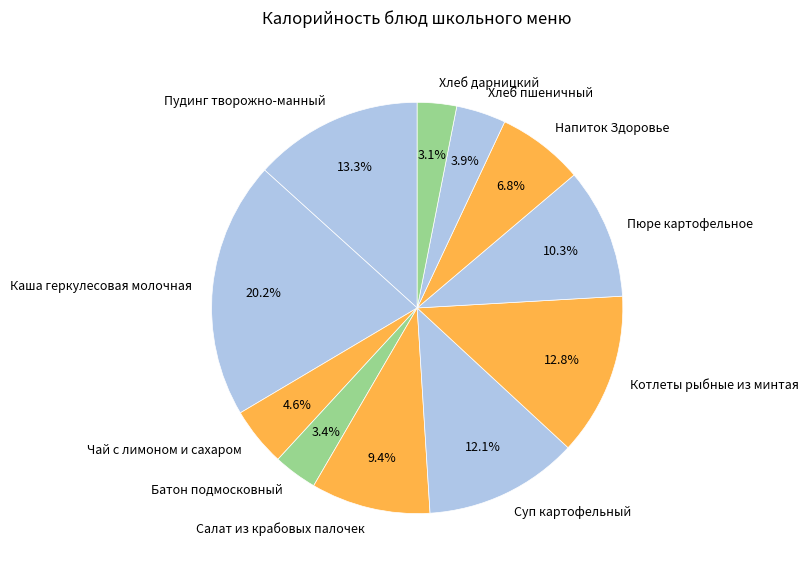

Approximately how many times larger is the value at Батон подмосковный compared to Суп картофельный?

0.3